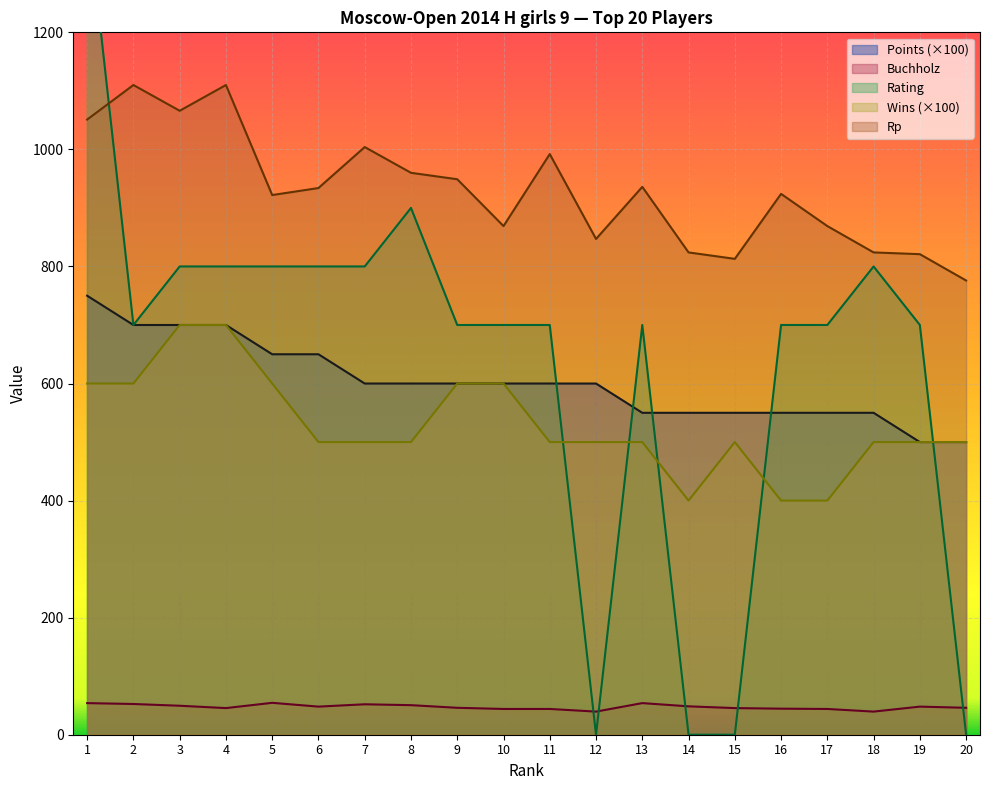

At which label is Rating closest to 706?

2